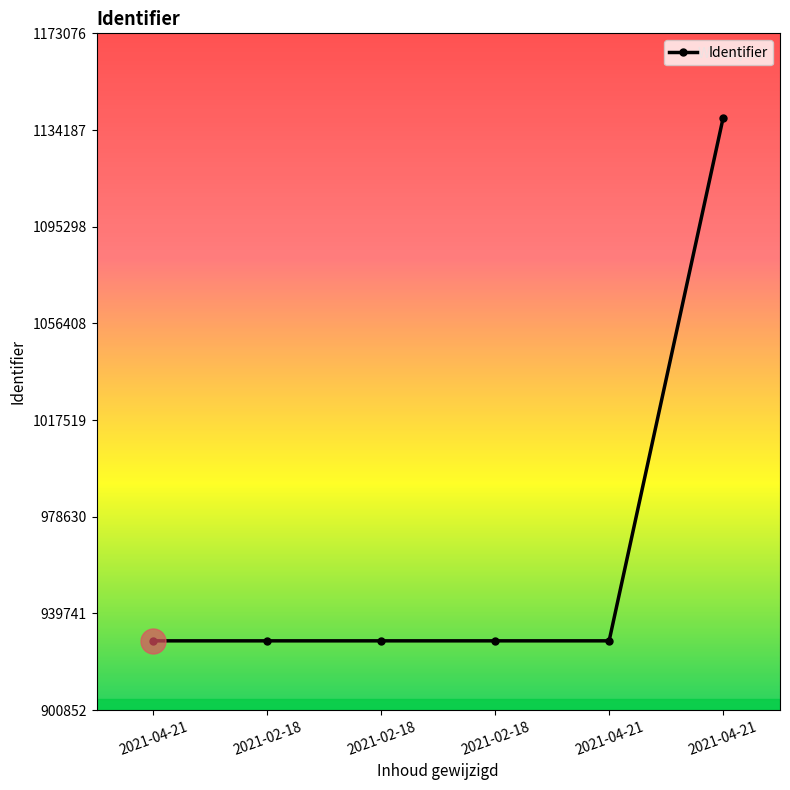

At which label does the data first exceed 928718?

2021-04-21